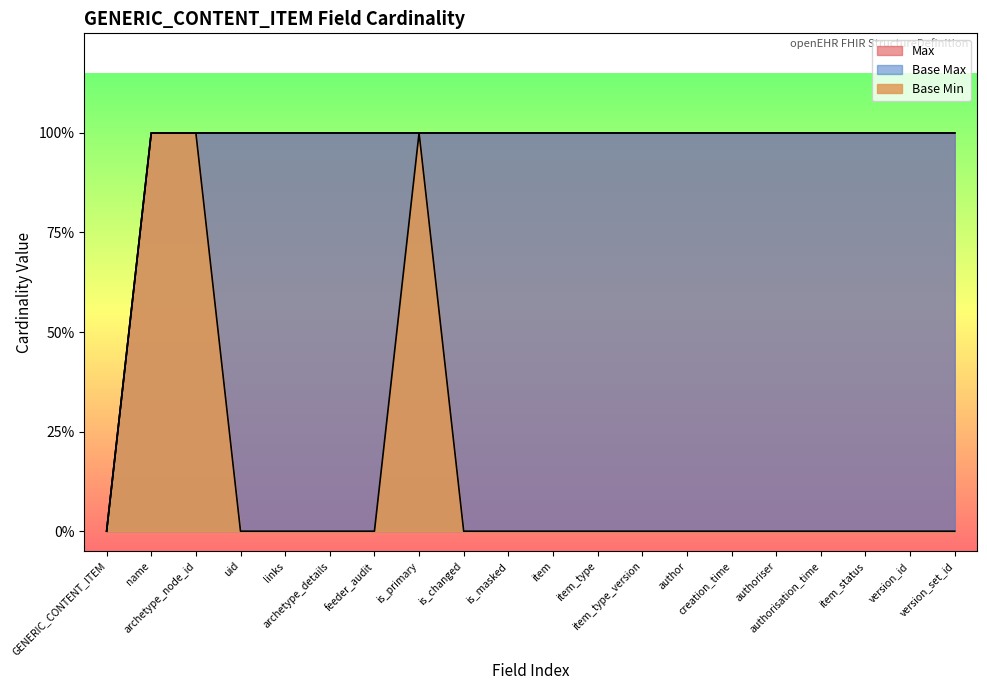

Count the number of categories in the chart.

20